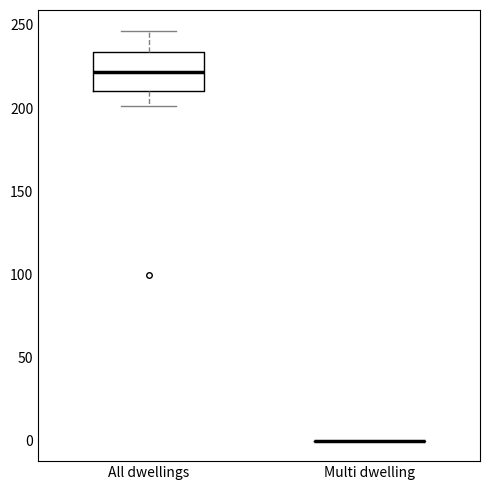

Reading left to right, read every box against the y-axis: the position of its median line, the range the box covers, and the ends of its whiskers. The values are not printed on the chart, so give them approximately, as read against the axis.

All dwellings: median 220, box 210 to 235, whiskers 200 to 245
Multi dwelling: box collapsed to a line at 0, whiskers 0 to 0